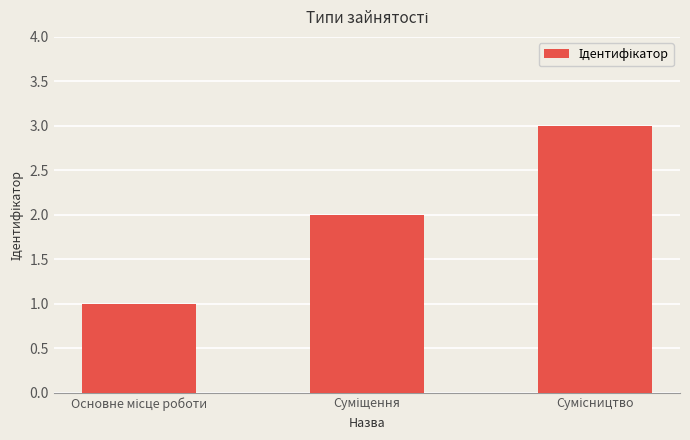

What is the value of the 2nd bar from the left?

2